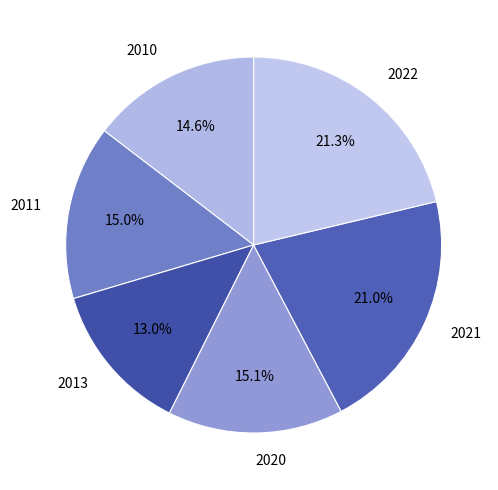

How many segments does this pie chart have?

6